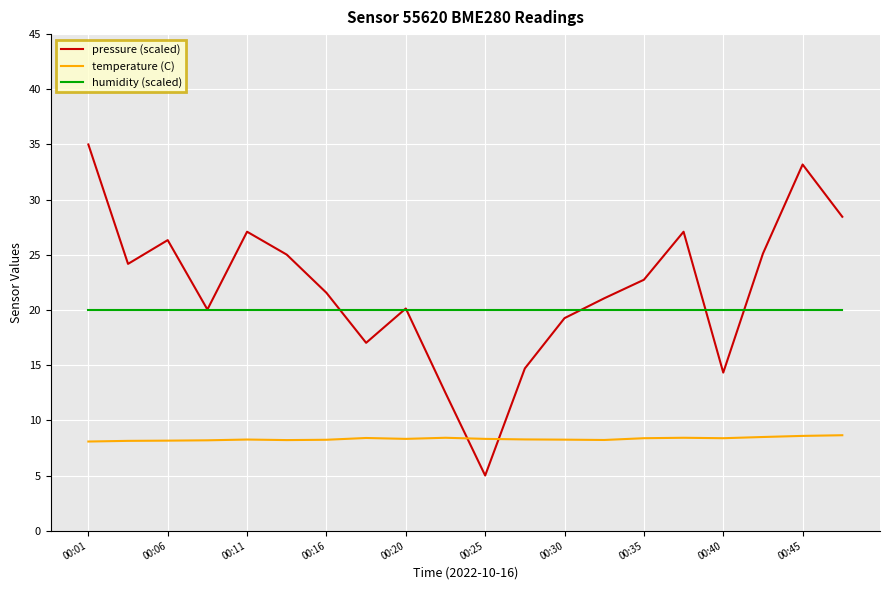

True or false: temperature (C) and humidity (scaled) cross at least once.

False